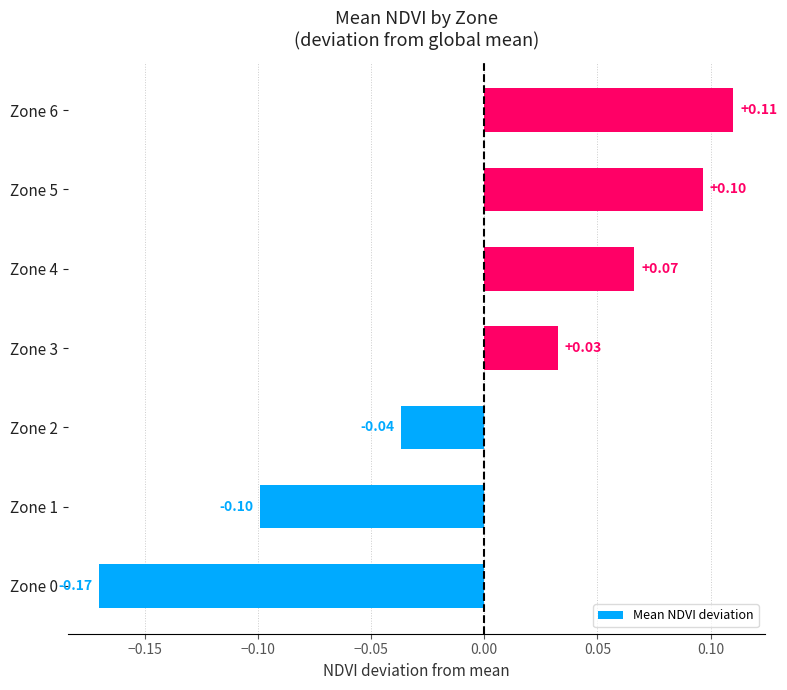

What is the sum of the values at Zone 0 and Zone 1?

-0.3